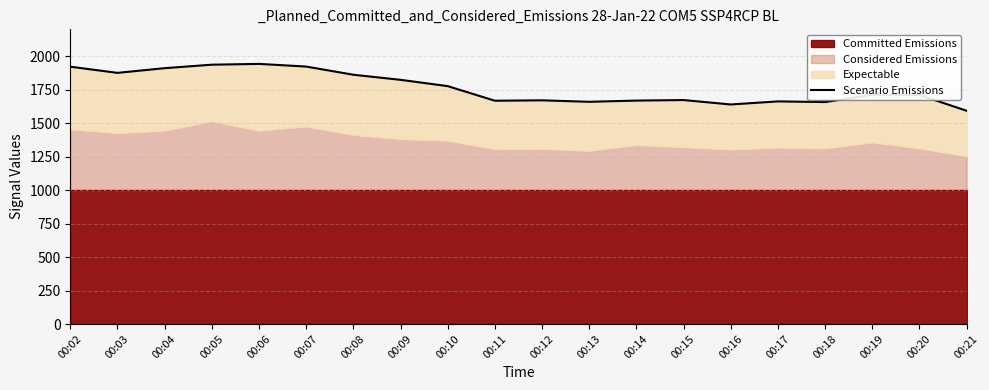

Which category has the highest value across all series?

00:06